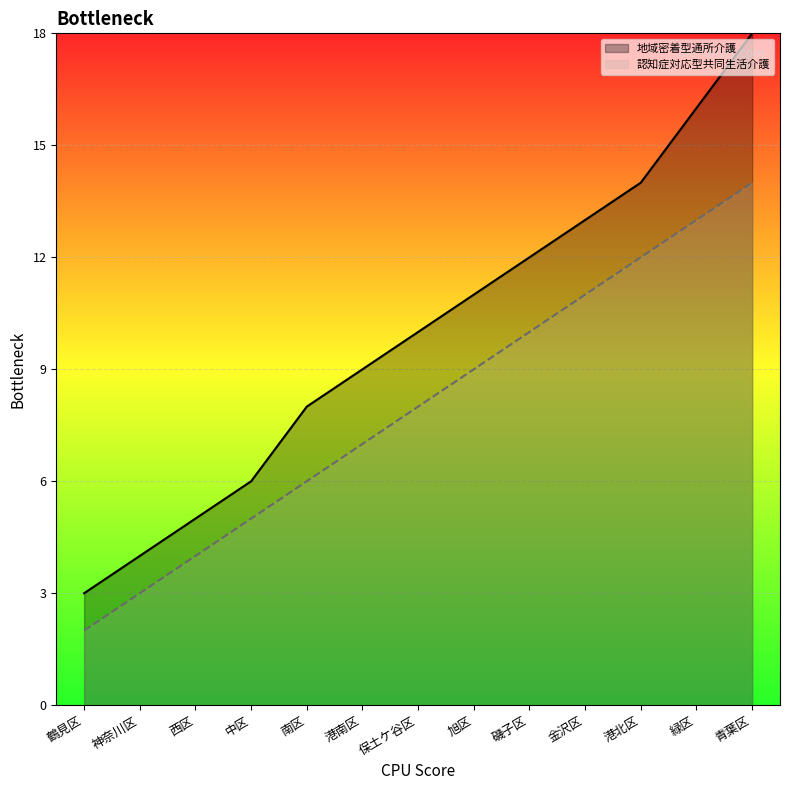

What is the difference between the highest and lowest values at 鶴見区?

1